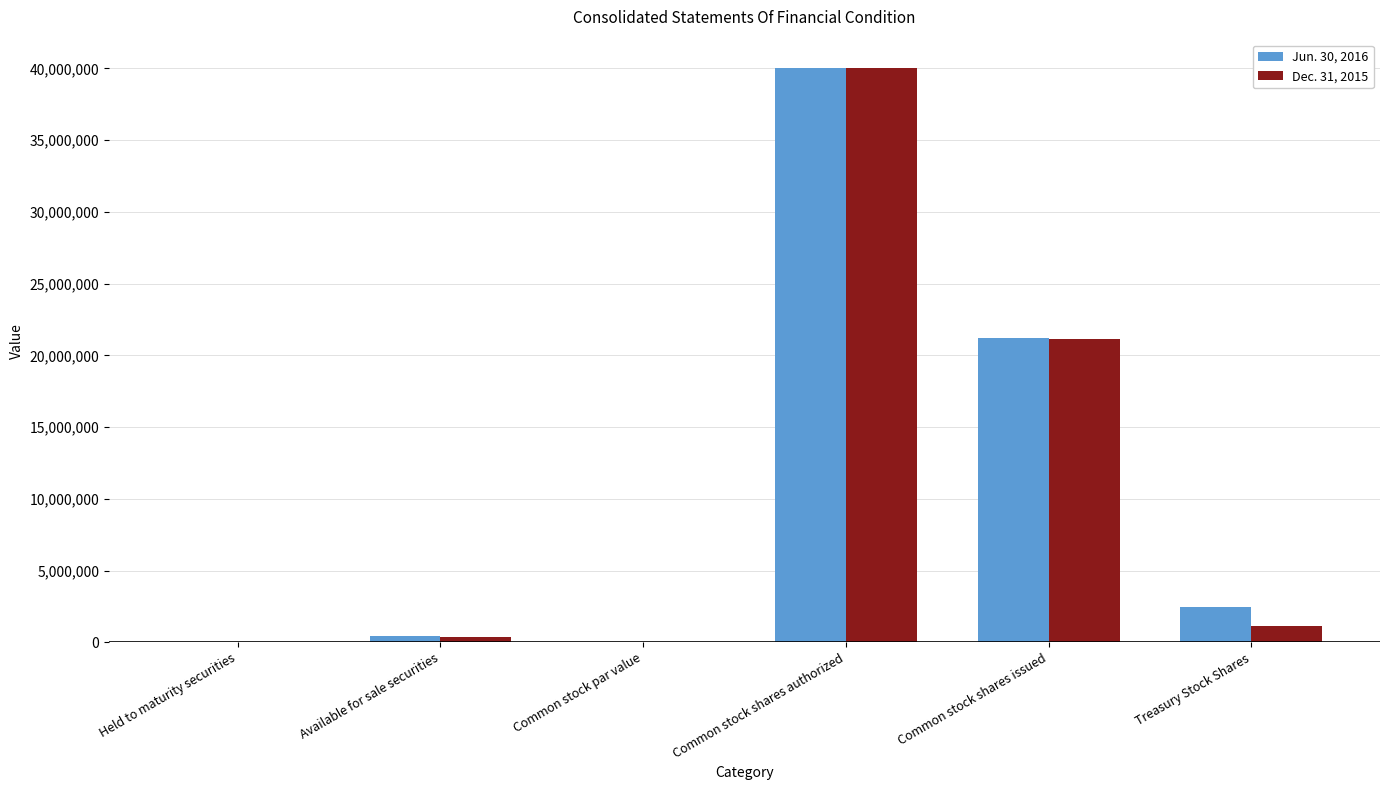

The Jun. 30, 2016 series shows 1 at Common stock par value. True or false?

True